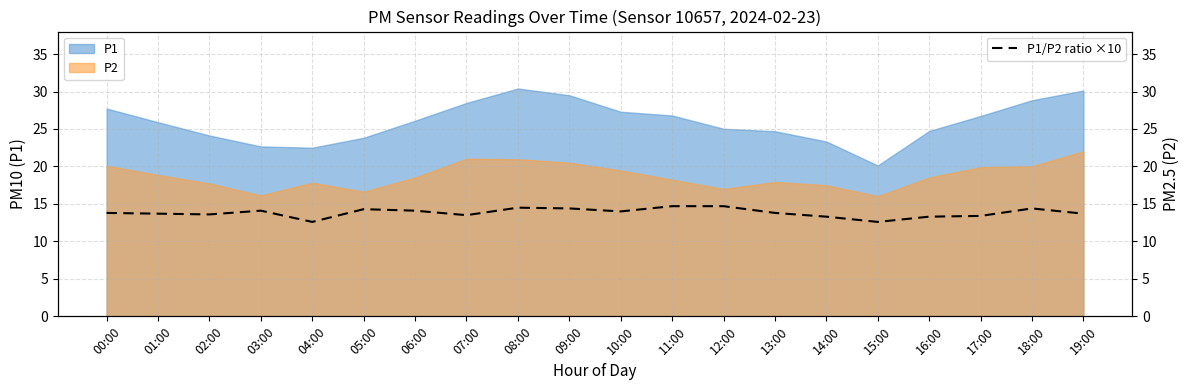

The value at 07:00 is 9.2. True or false?

False